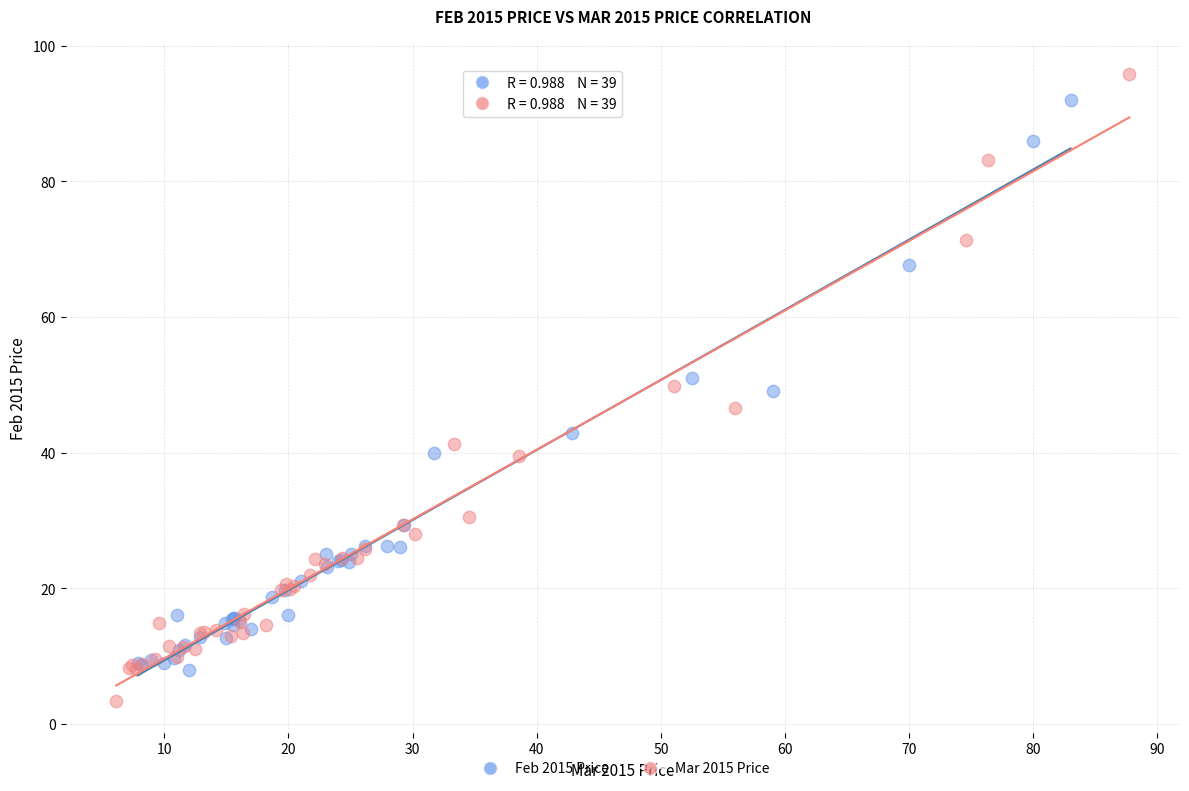

What are all the series names shown in the legend?

Feb 2015 Price, Mar 2015 Price